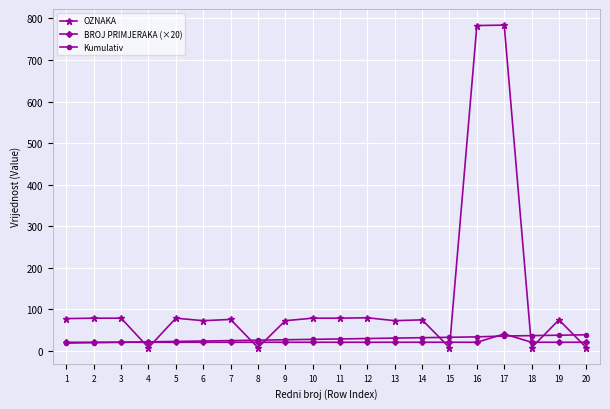

Which series ends up on top after the final intersection of OZNAKA and BROJ PRIMJERAKA (×20)?

BROJ PRIMJERAKA (×20)